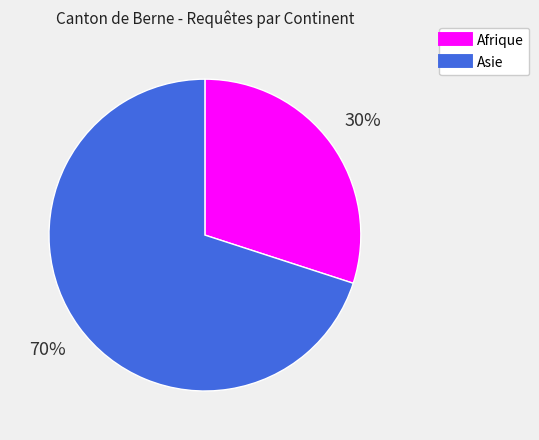

How many slices are in this pie chart?

2